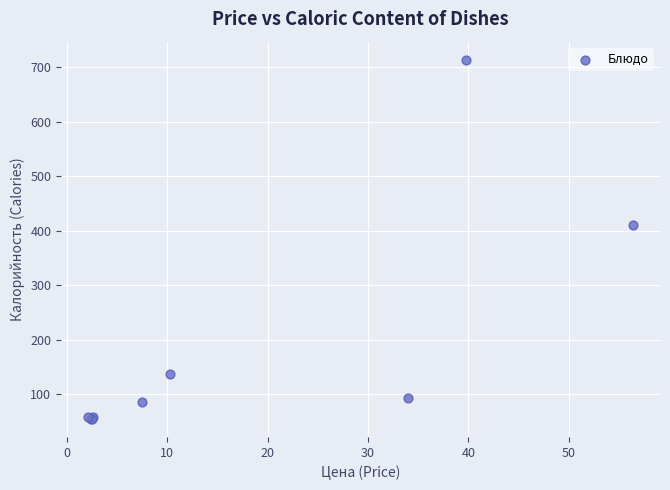

What Y value in the scatter plot is closest to 384?

411.2